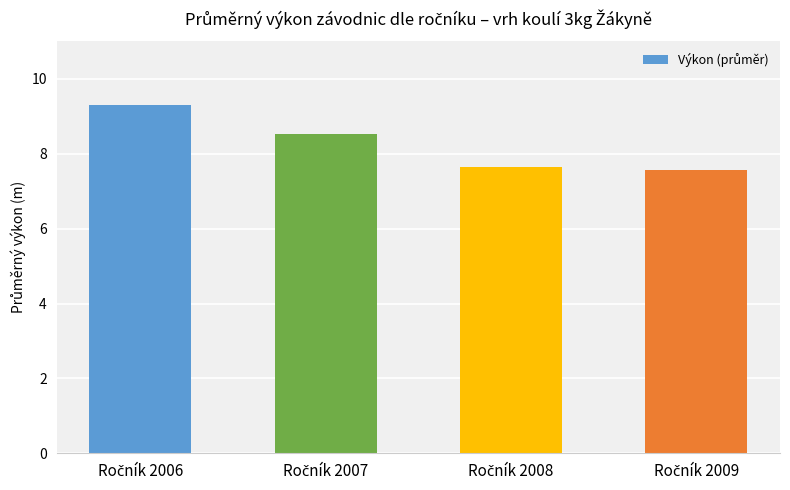

What is the maximum value shown in the chart?

9.3